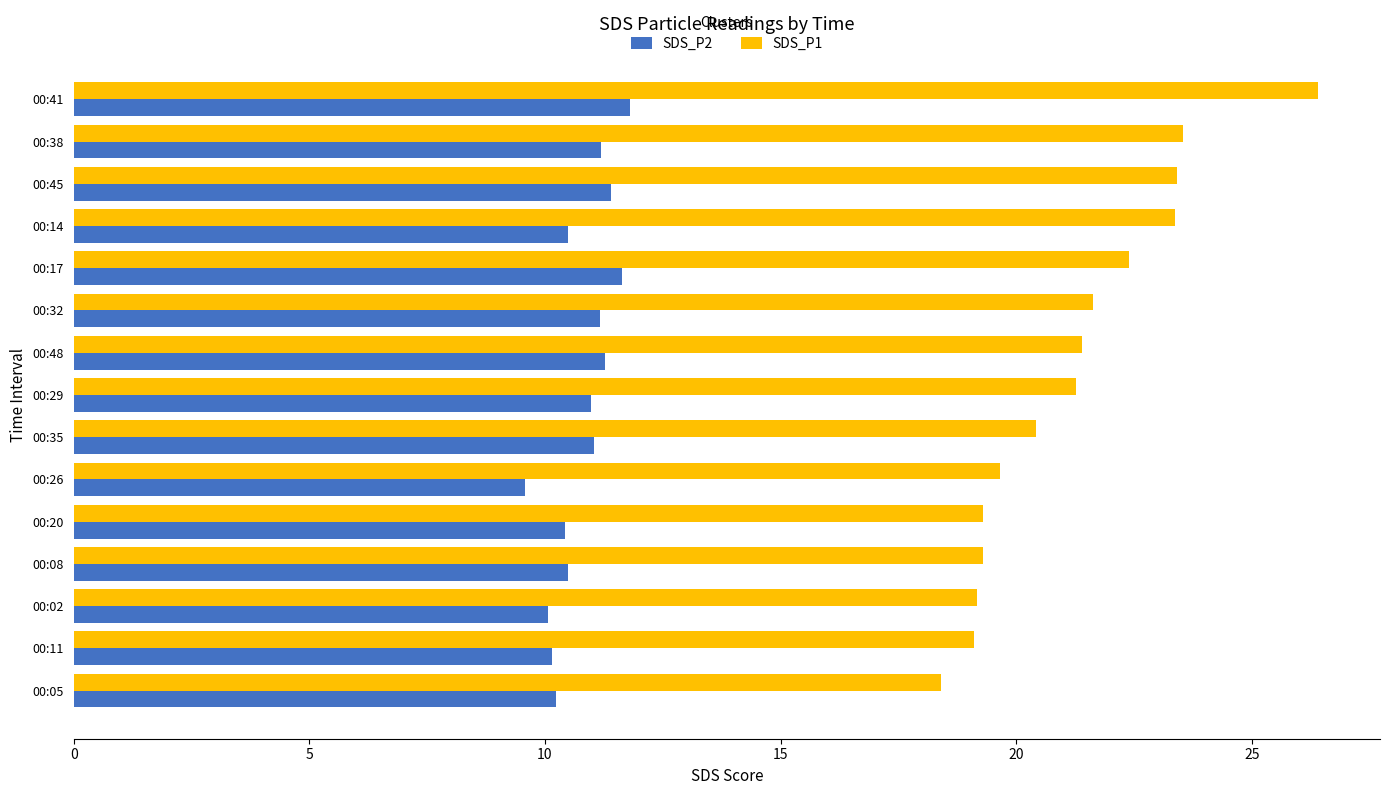

What are all the series names shown in the legend?

SDS_P2, SDS_P1